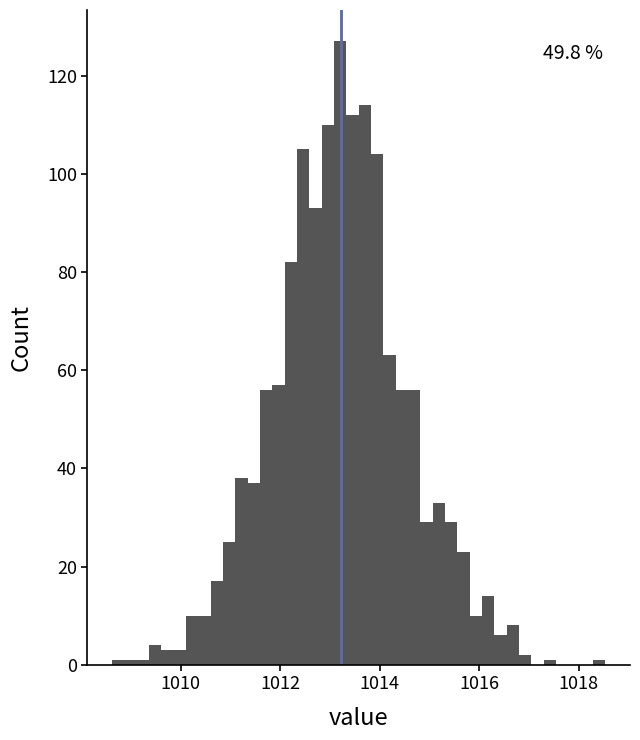

Read against the x-axis, roughly where is the centre of the tallest bar?

1013.2